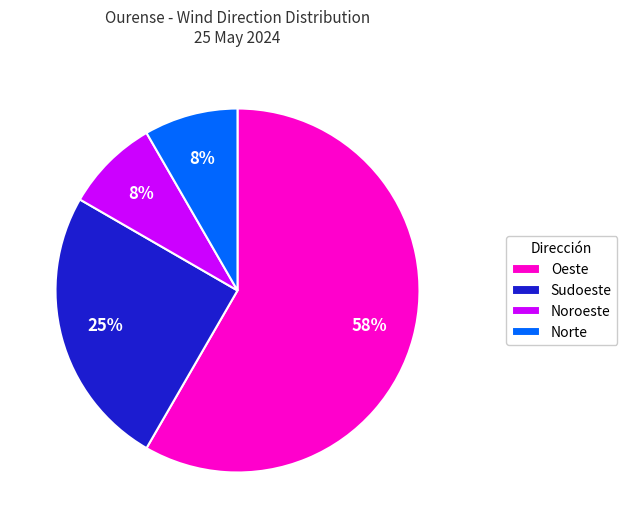

True or false: Oeste accounts for 52% of the total.

False